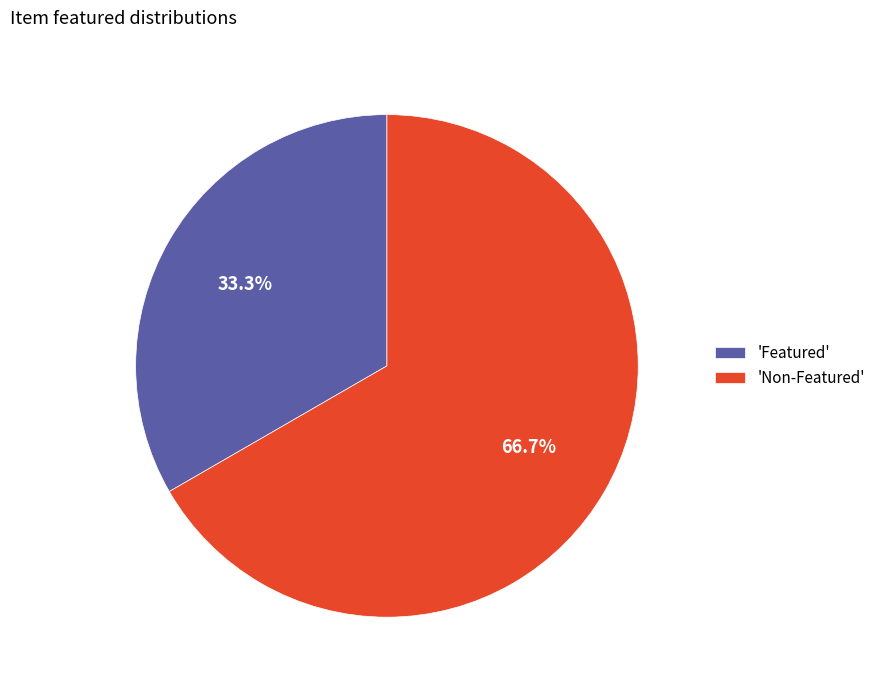

Rank the categories by value from highest to lowest.

'Non-Featured', 'Featured'